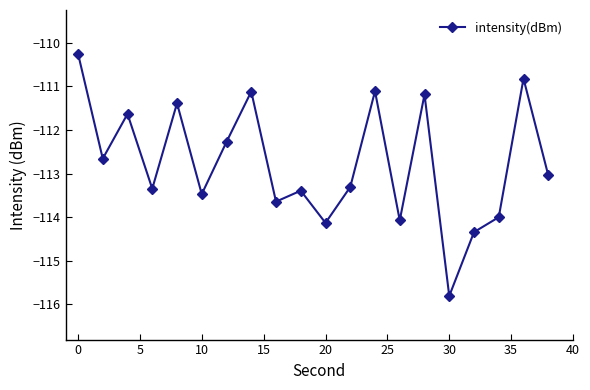

Reading left to right, what are all the values shown in this chart?

-110.2	-112.7	-111.6	-113.3	-111.4	-113.5	-112.3	-111.1	-113.6	-113.4	-114.1	-113.3	-111.1	-114.1	-111.2	-115.8	-114.3	-114.0	-110.8	-113.0